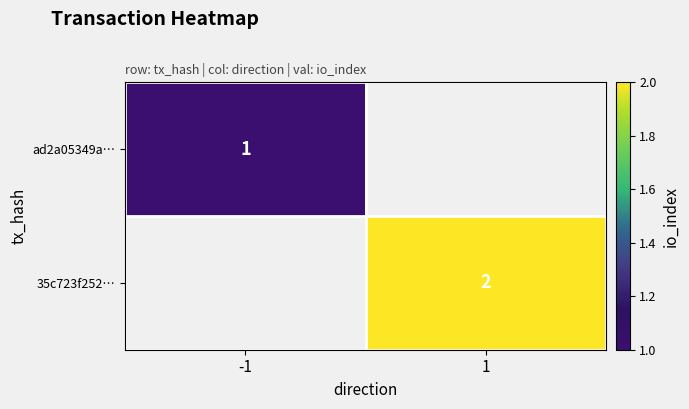

The value of 35c723f252… at 1 is 2. True or false?

True